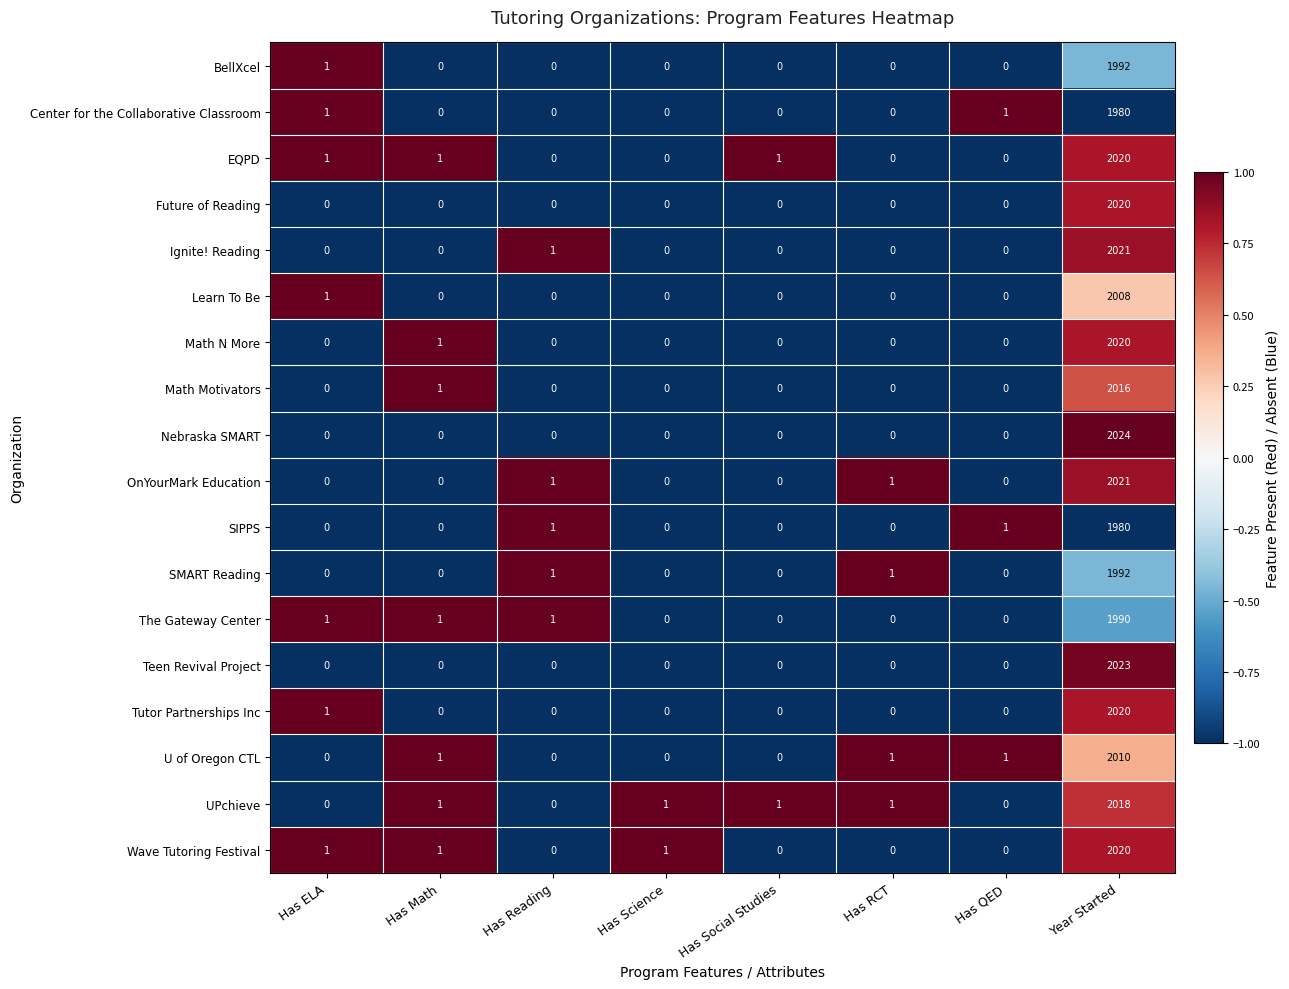

How many values in SIPPS are above zero?

3